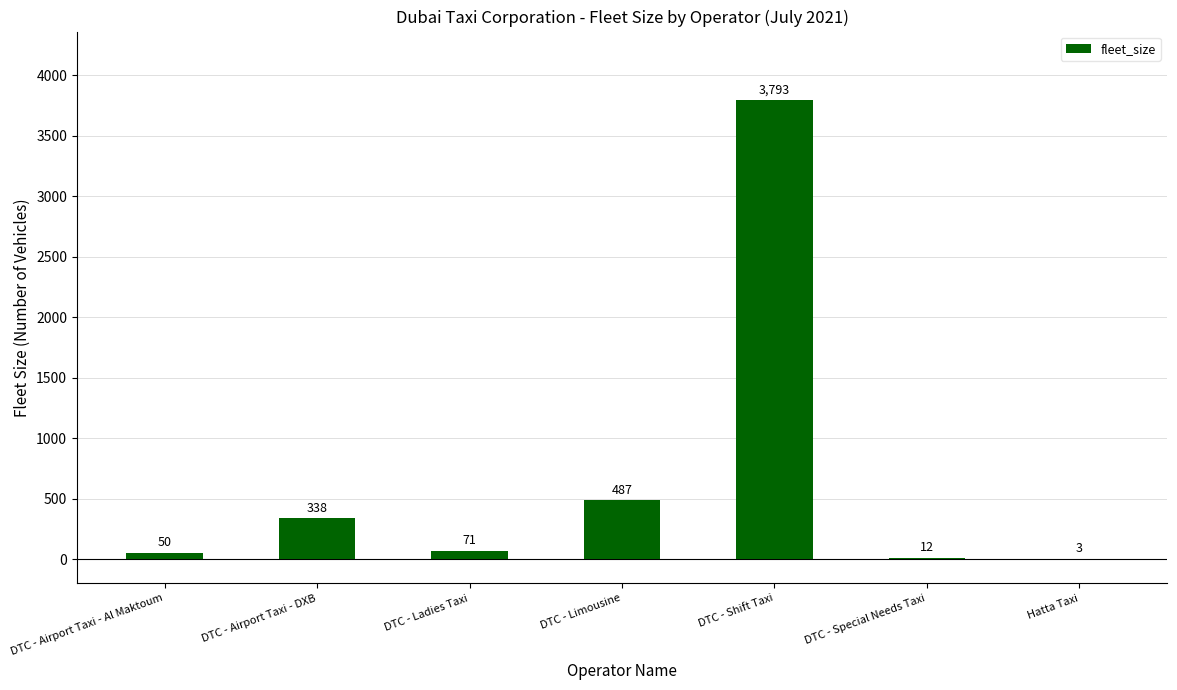

Are the bars grouped side by side (vs. stacked)?

No